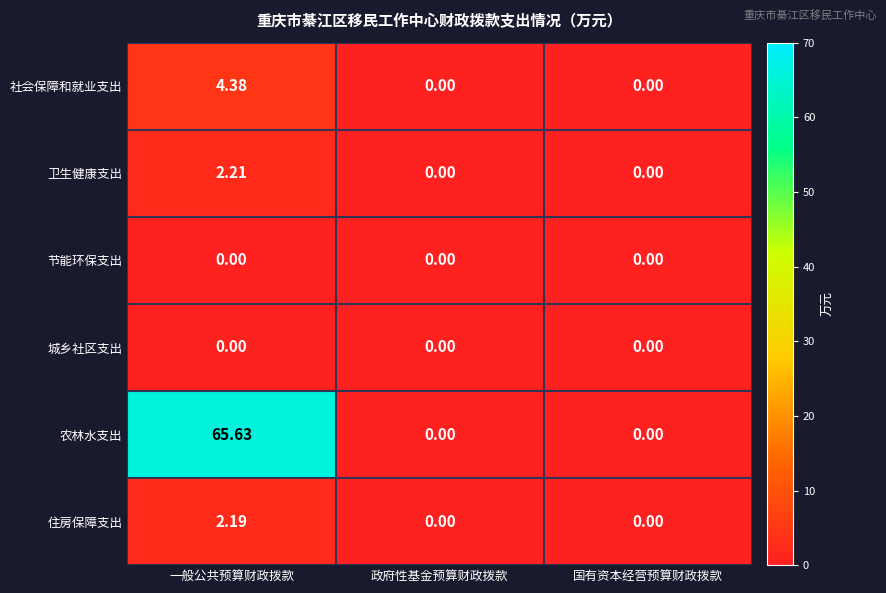

Which category has the highest value in the 社会保障和就业支出 series?

一般公共预算财政拨款